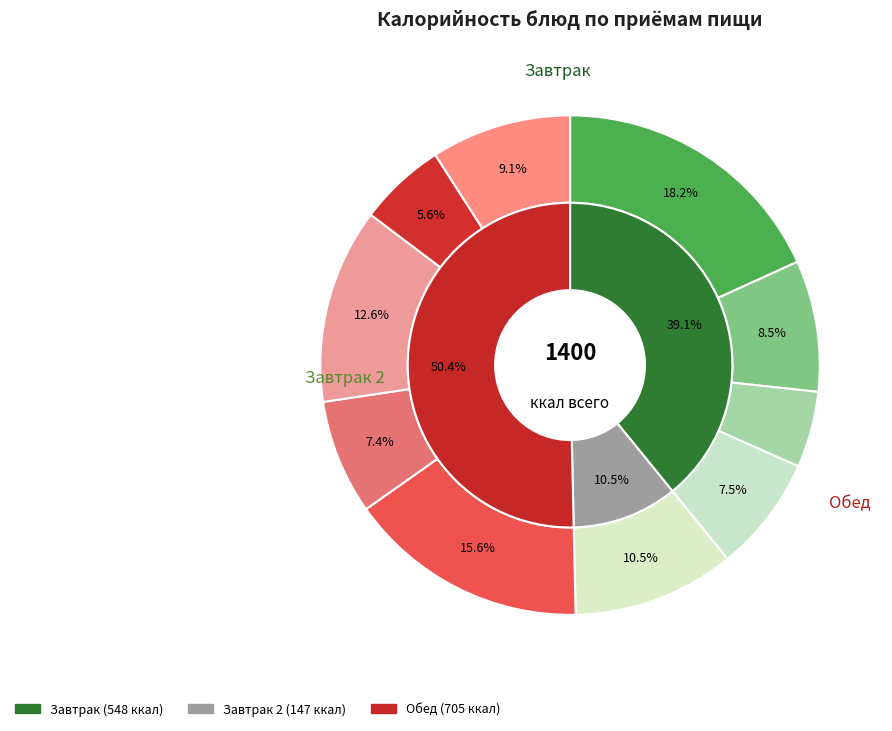

How many segments does this pie chart have?

10